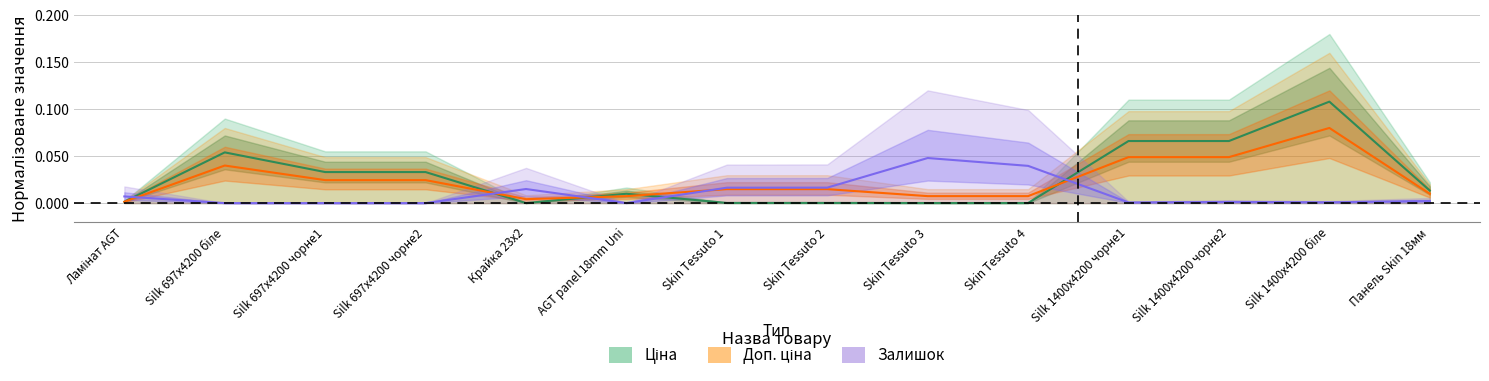

What position from the right is AGT panel 18mm Uni?

9